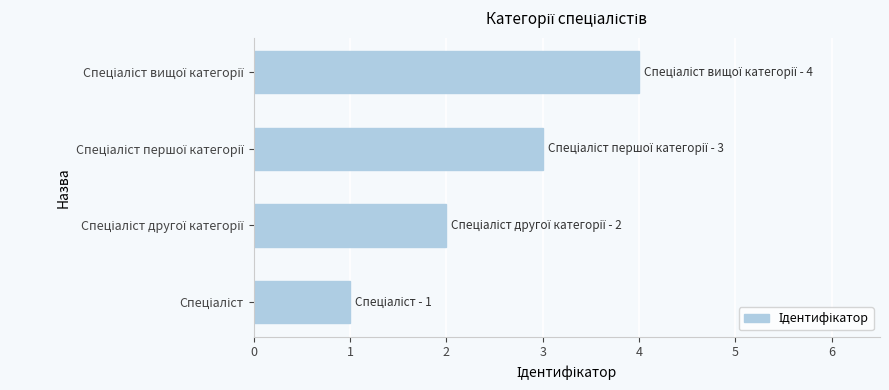

What is the difference between the second highest and minimum values?

2